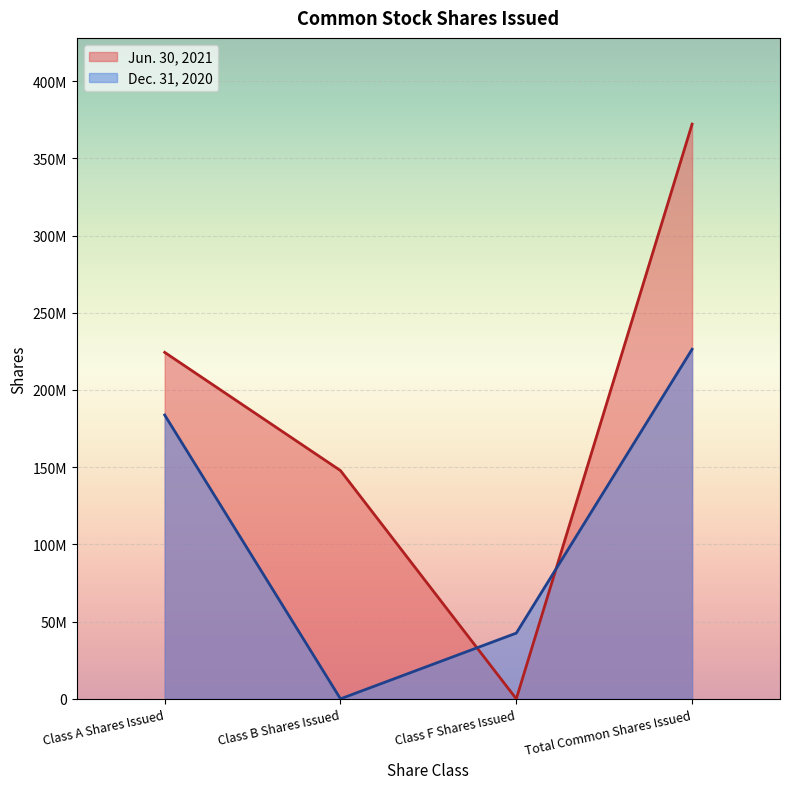

Reading right to left, what are all the values shown in this chart?

Jun. 30, 2021: 372165319	0	147807622	224357697
Dec. 31, 2020: 226364401	42564150	0	183800251